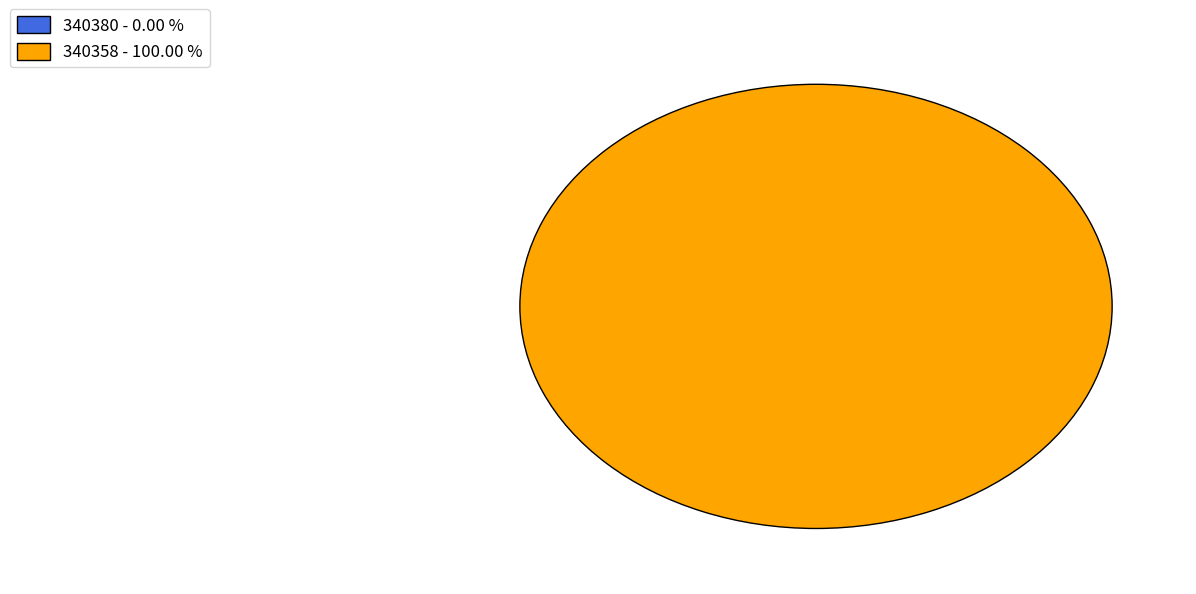

Which category has the biggest portion of the pie?

340358